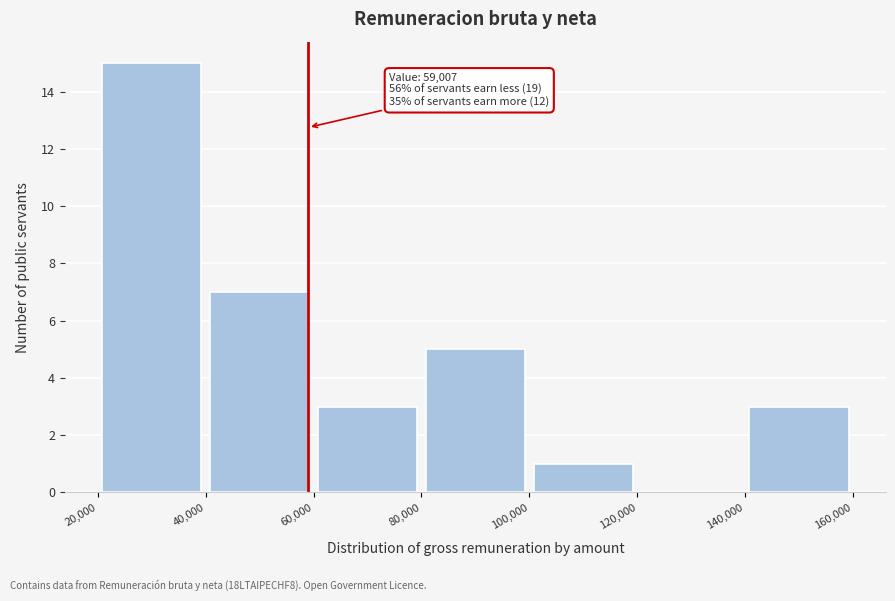

Over which range of the x-axis is the bar tallest?

20,000 to 40,000